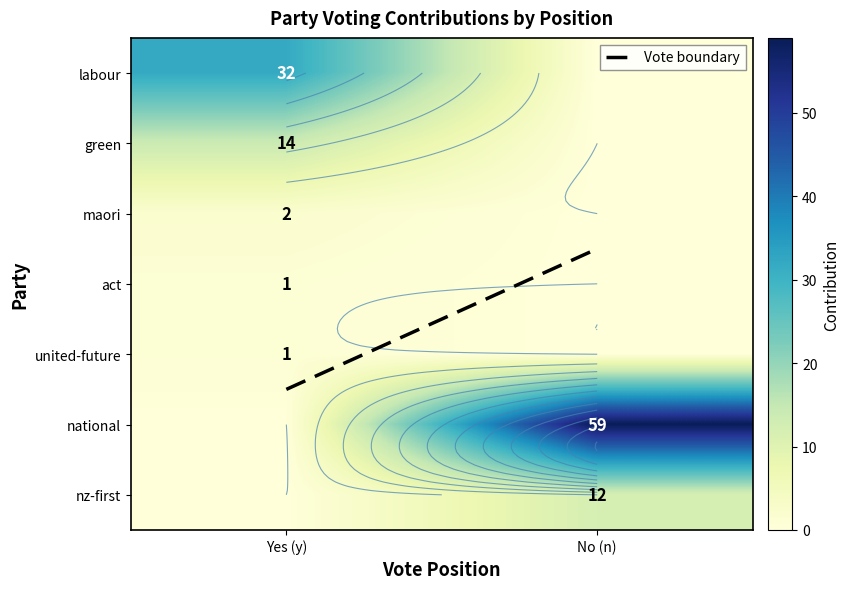

True or false: Vote boundary has a value of 4.5 at Yes (y).

True